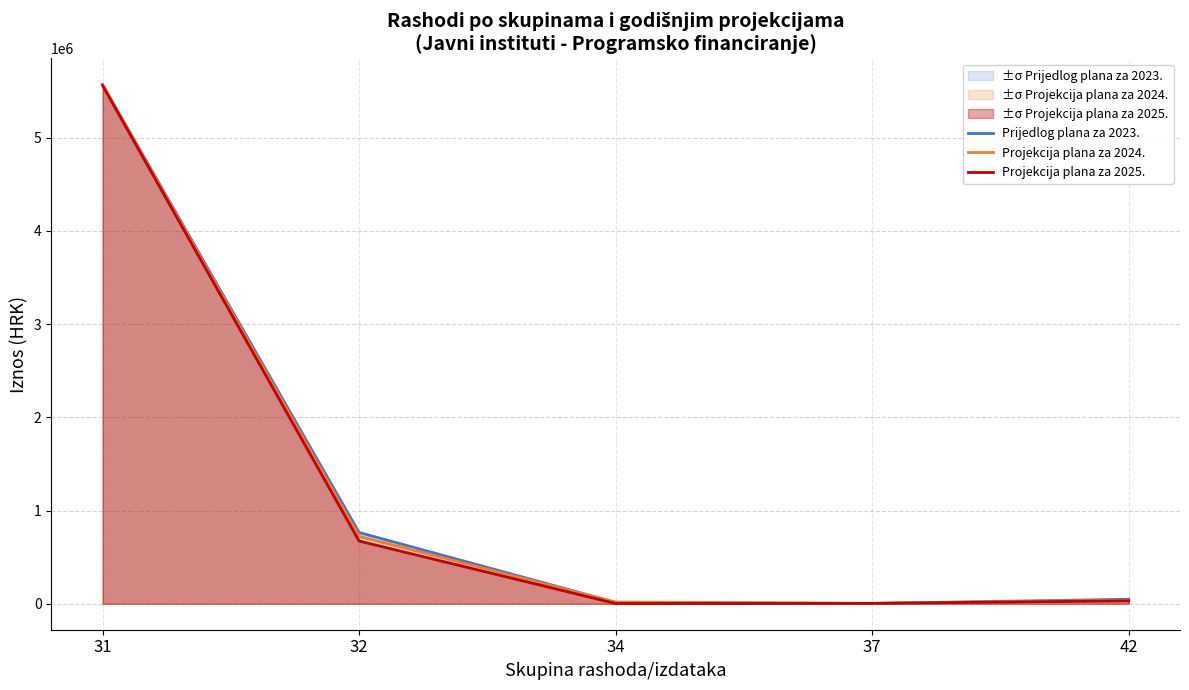

What is the value of the Prijedlog plana za 2023. point at the 1st from the left?

5570286.9